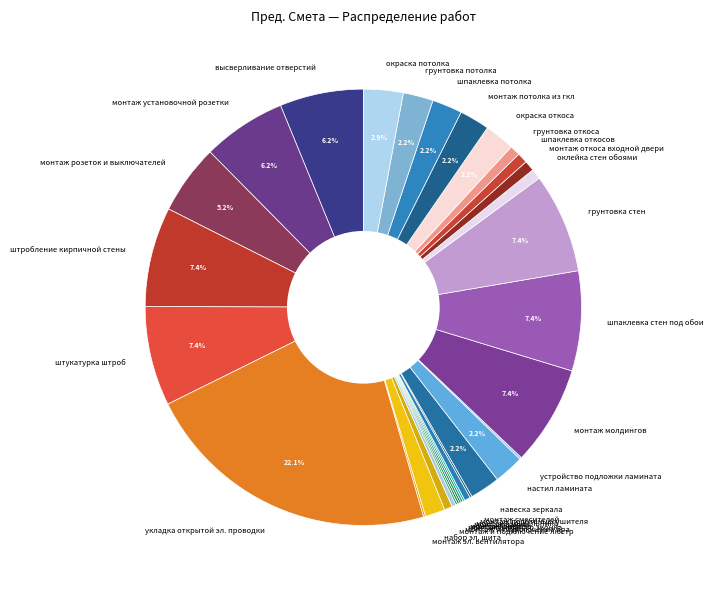

Is there any slice that represents more than half of the pie?

No